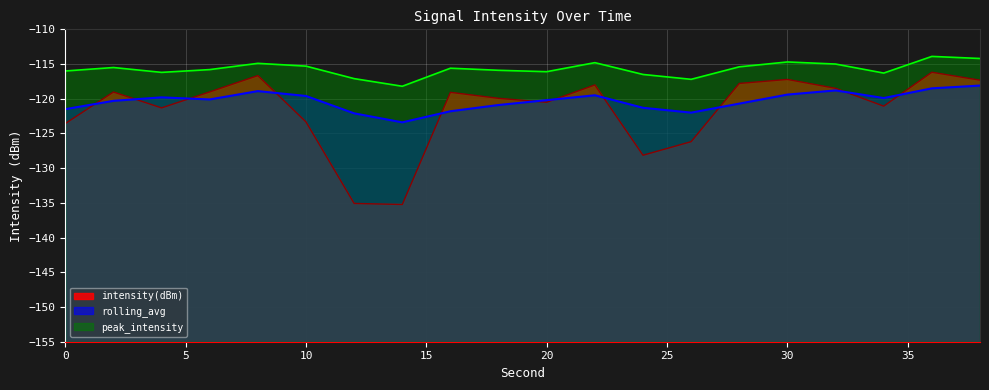

At how many categories does at least one series exceed -134?

20